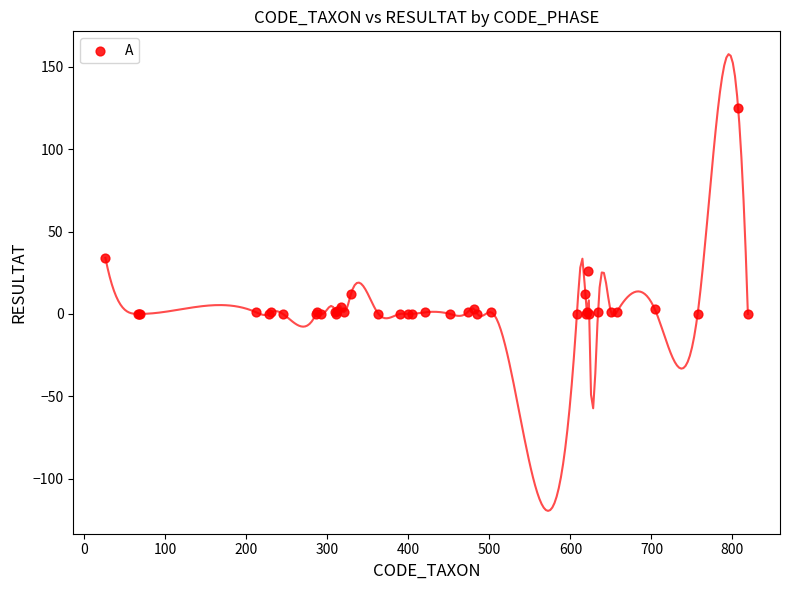

What Y value in the scatter plot is closest to 62?

34